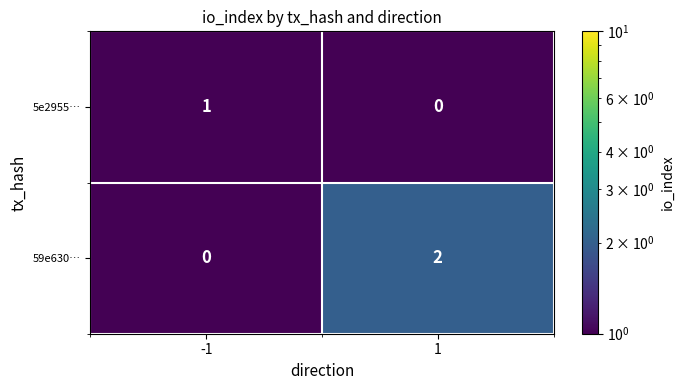

Which series has the largest total across all categories?

59e630…